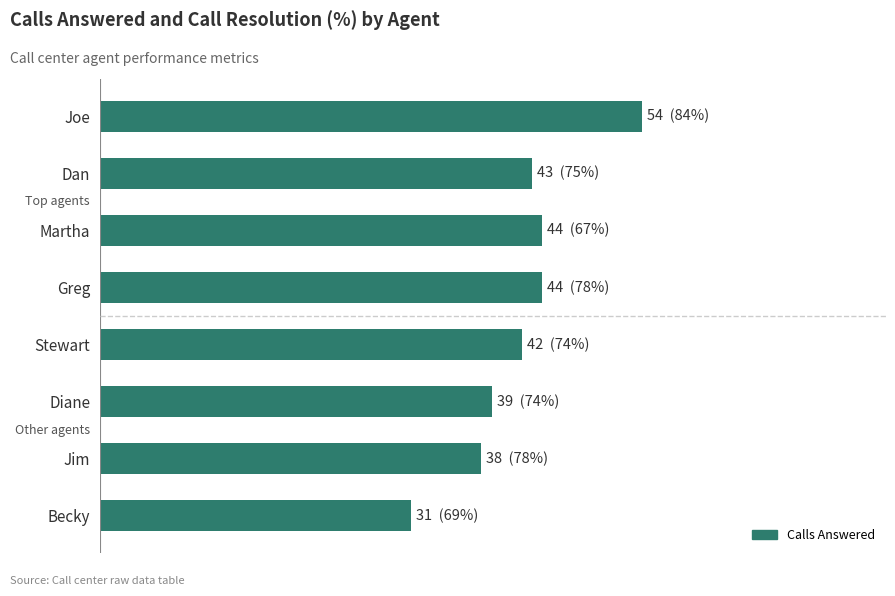

Does the chart contain any negative values?

No